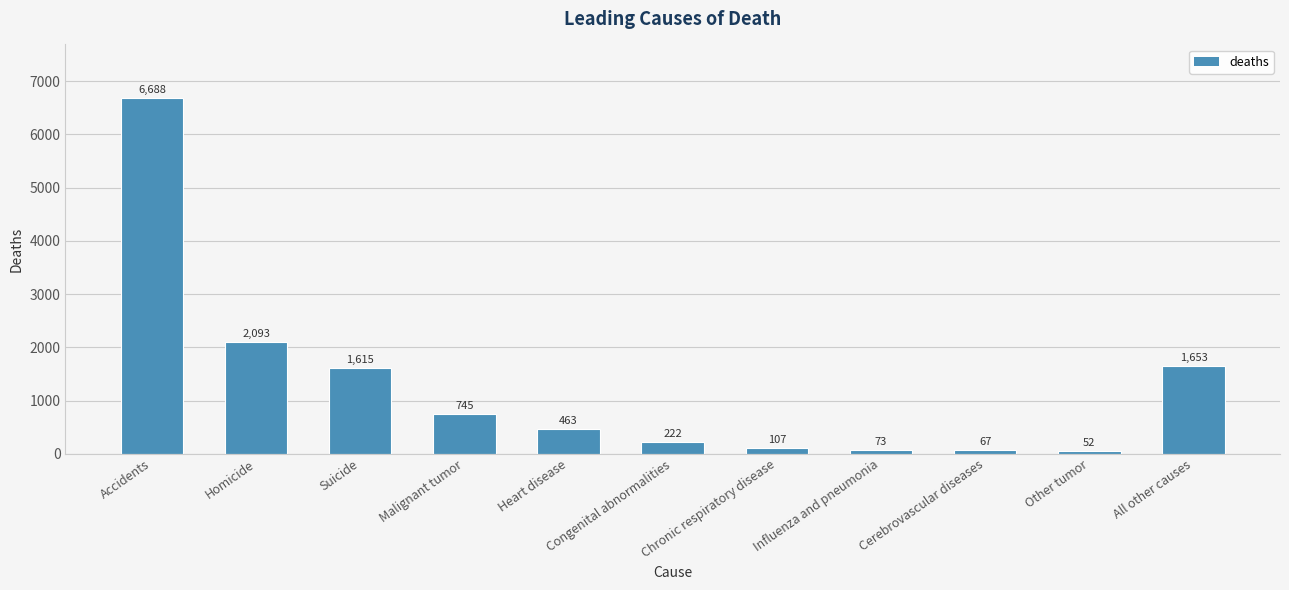

Are the bars grouped side by side (vs. stacked)?

No